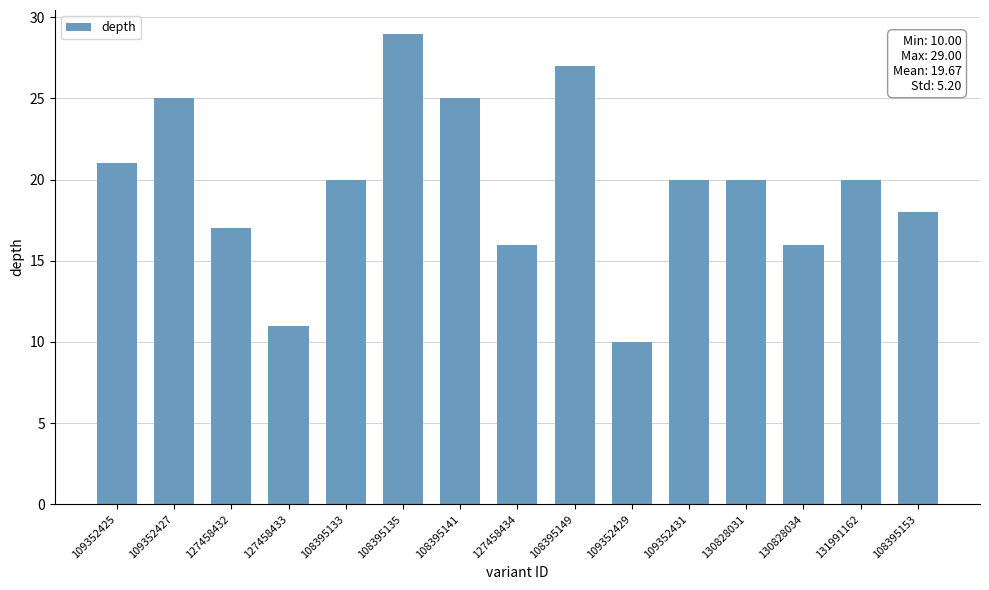

What is the maximum value shown in the chart?

29